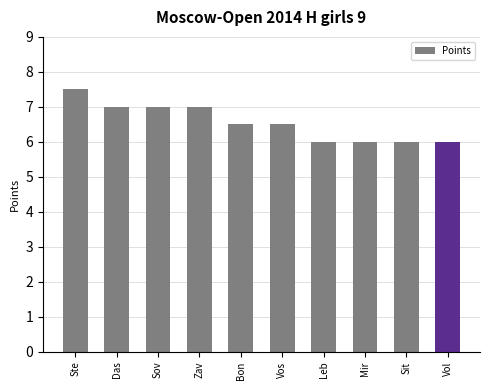

The value at Bon is 11.4. True or false?

False